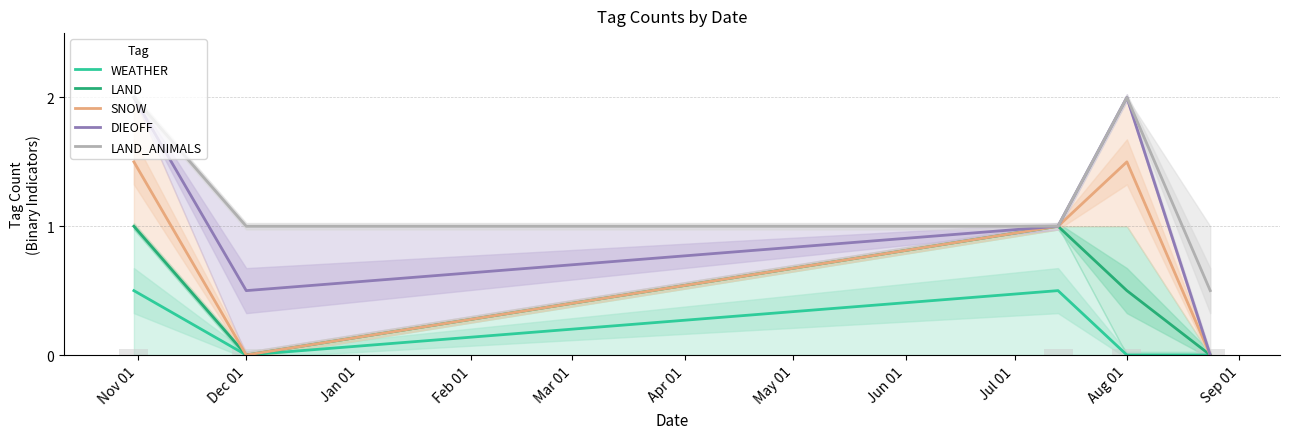

The LAND_ANIMALS series shows 0.5 at Dec 01. True or false?

False